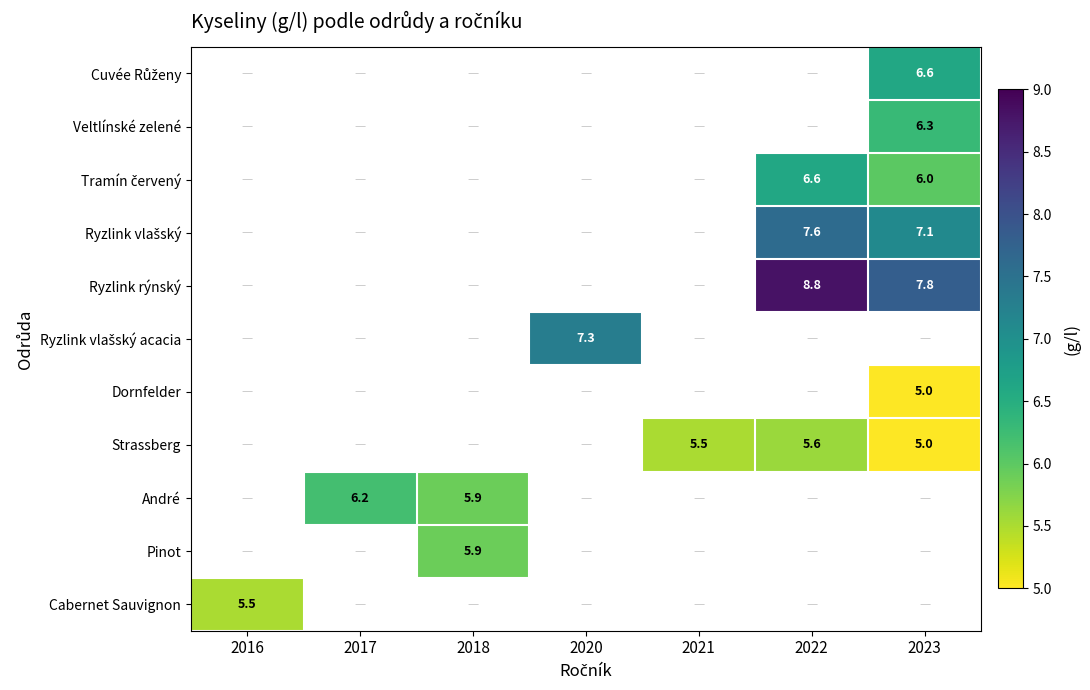

Which has a higher value, 2020 or 2017?

2017